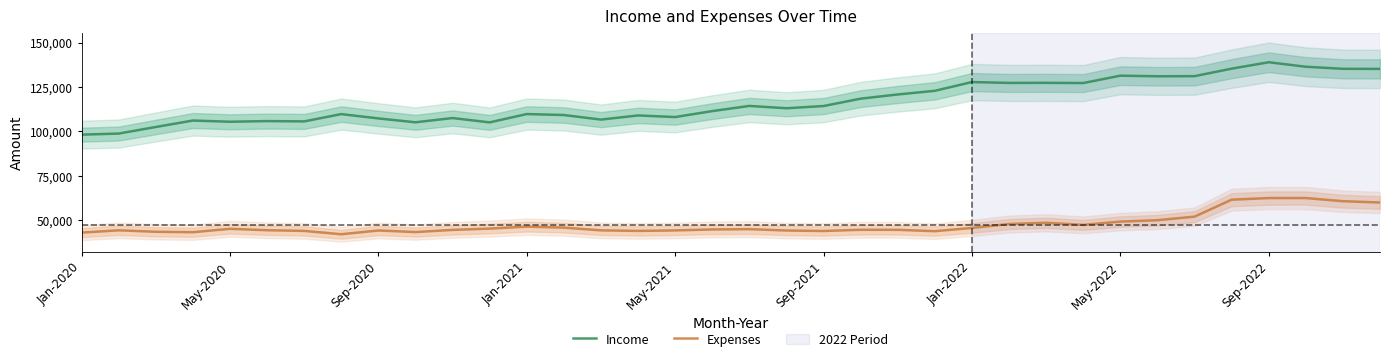

What is the lowest value of the Expenses series?

41952